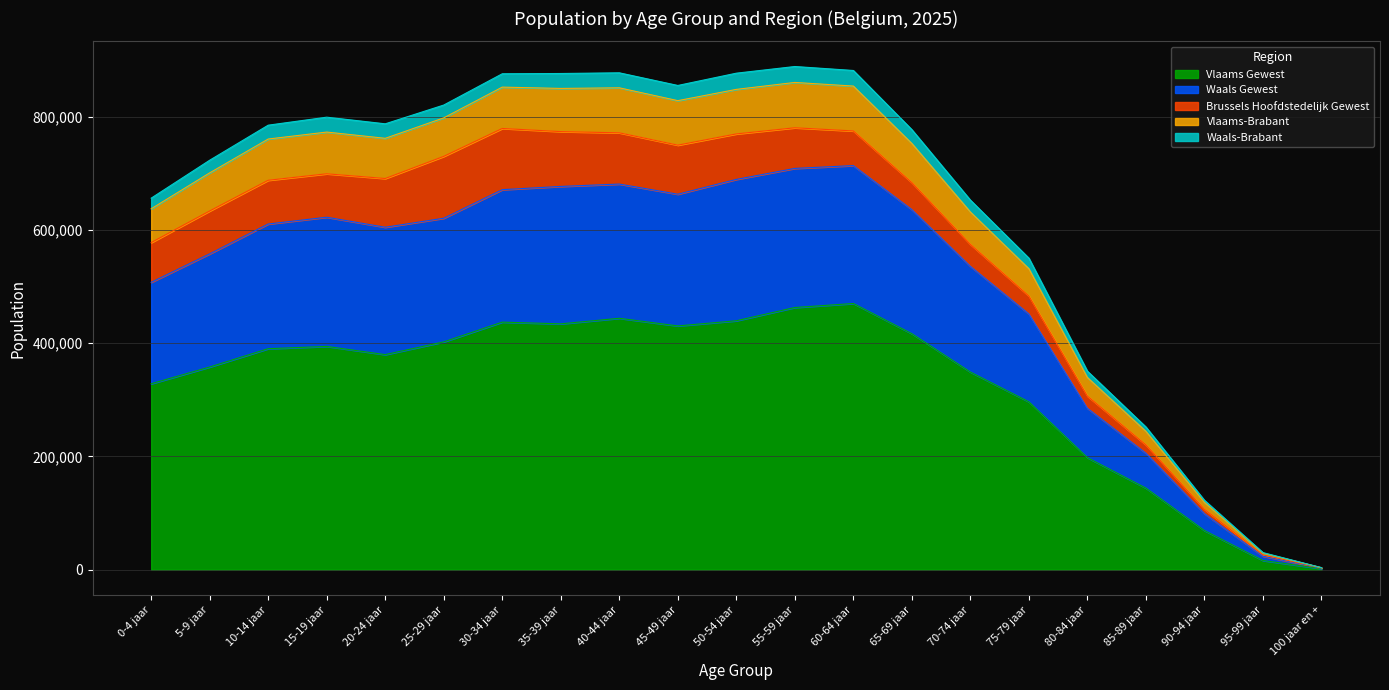

Where is Vlaams-Brabant nearest to the value 432122?

80-84 jaar